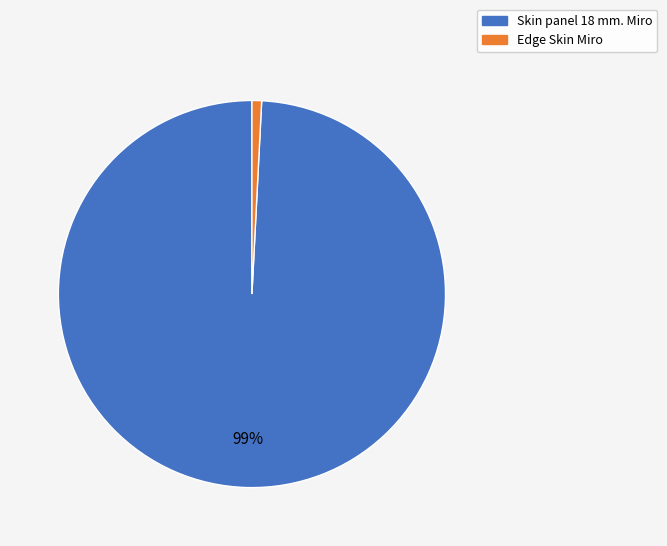

Between Edge Skin Miro and Skin panel 18 mm. Miro, which is larger?

Skin panel 18 mm. Miro